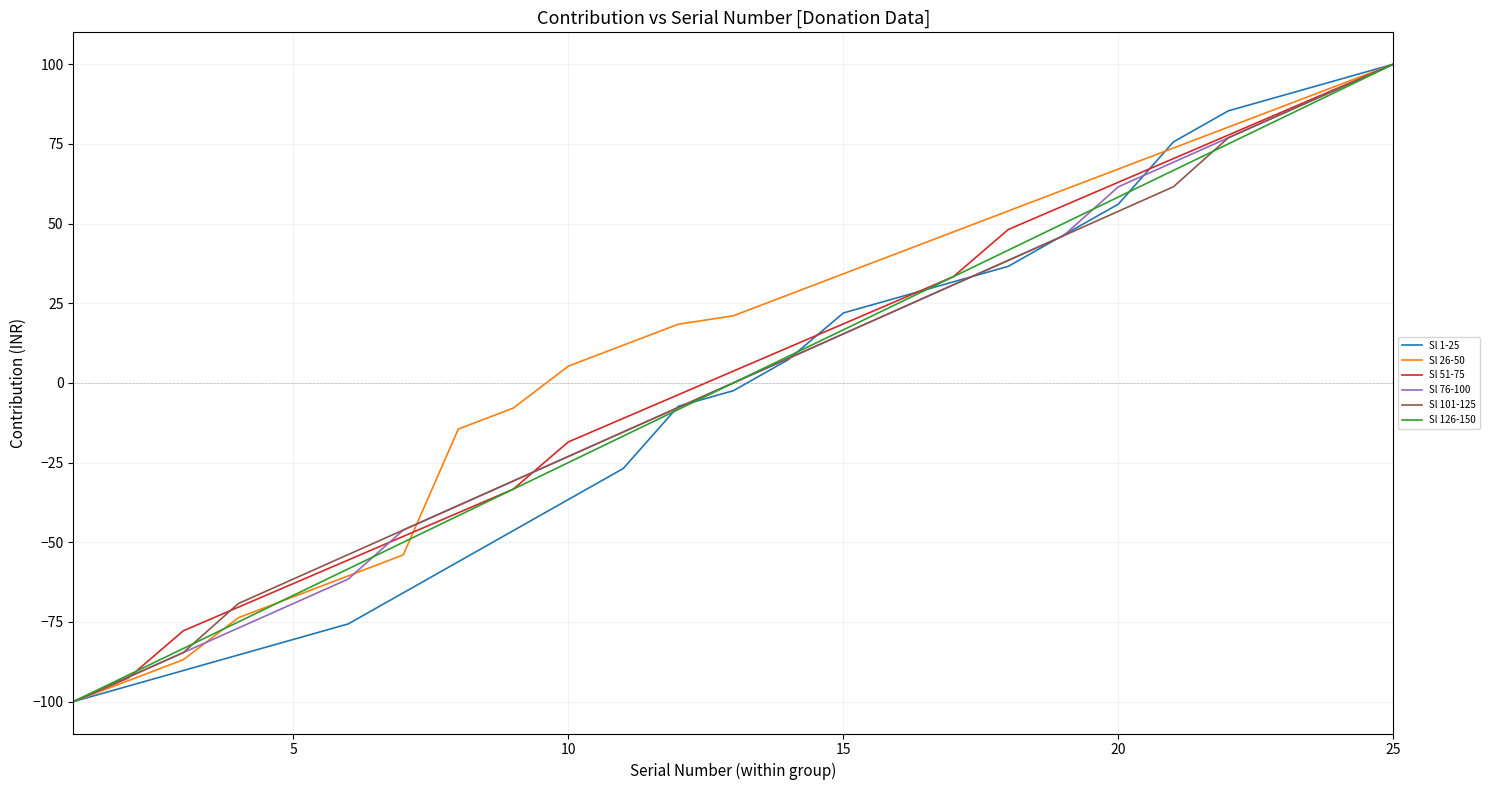

What is the highest value of the Sl 126-150 series?

100.0